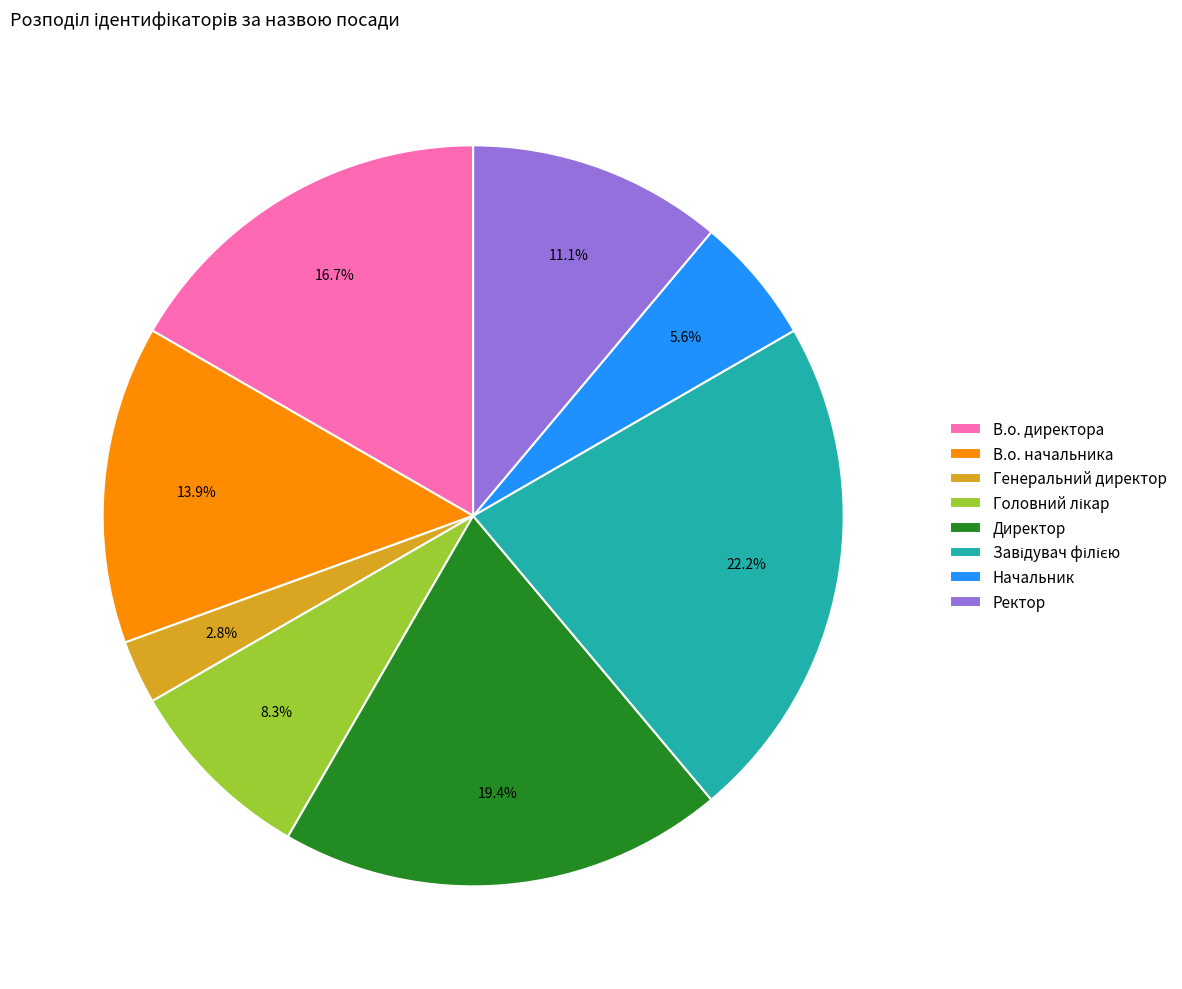

Which category has the smallest portion of the pie?

Генеральний директор